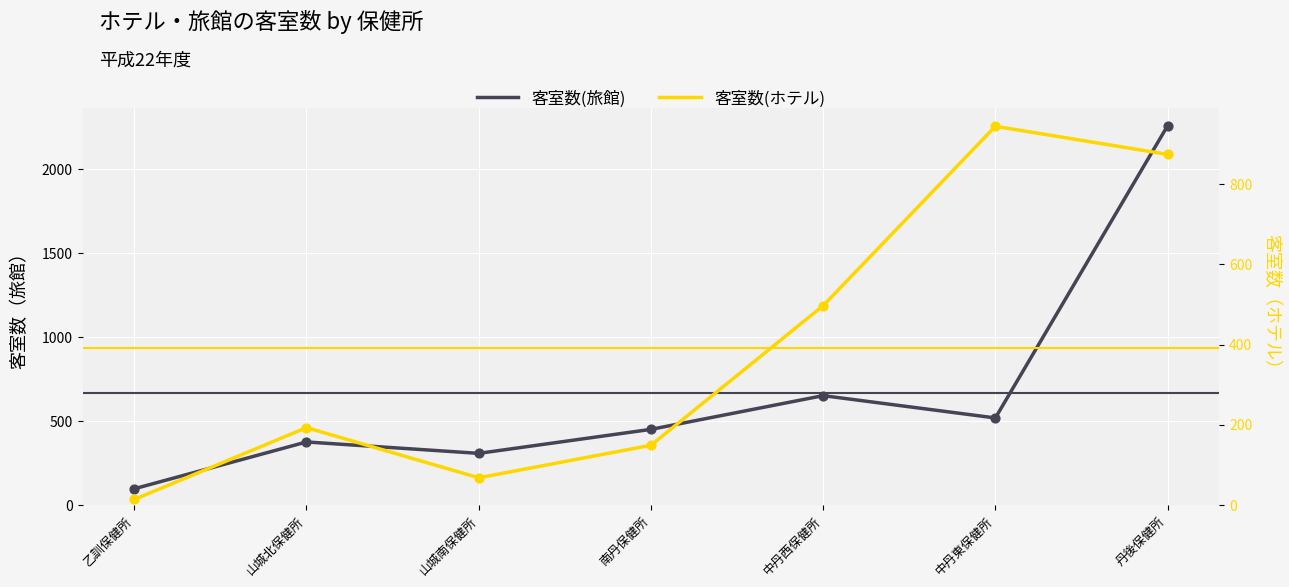

At which category is the sum across all series the highest?

丹後保健所